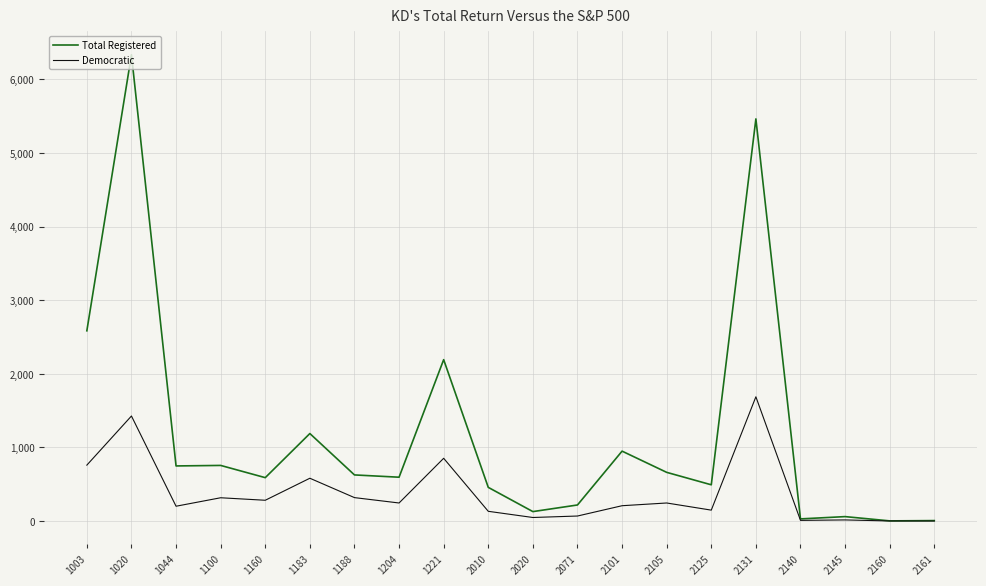

What is the lowest value of the Democratic series?

1